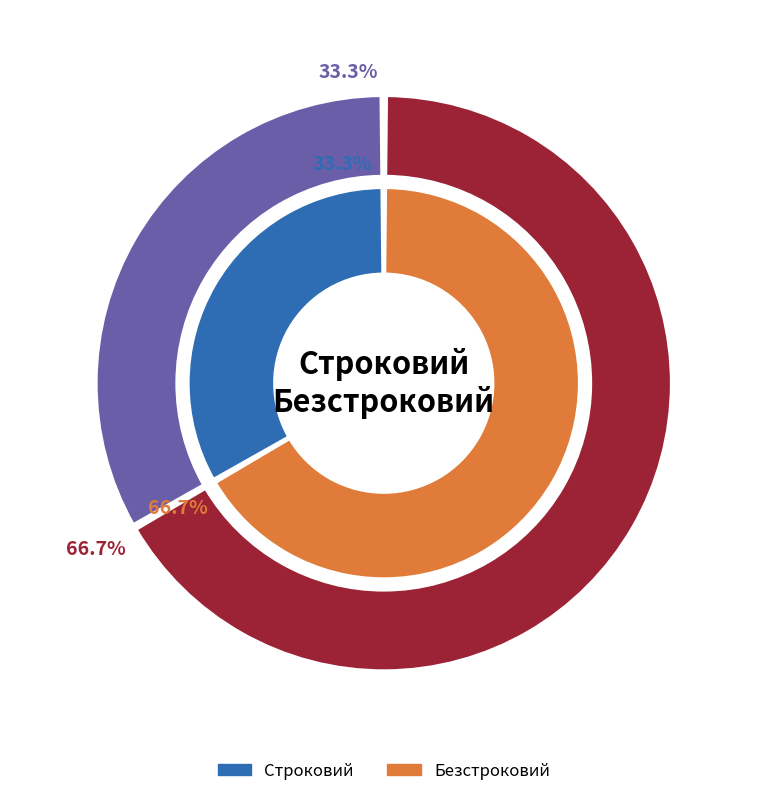

The Безстроковий slice represents 67% of the pie. True or false?

True